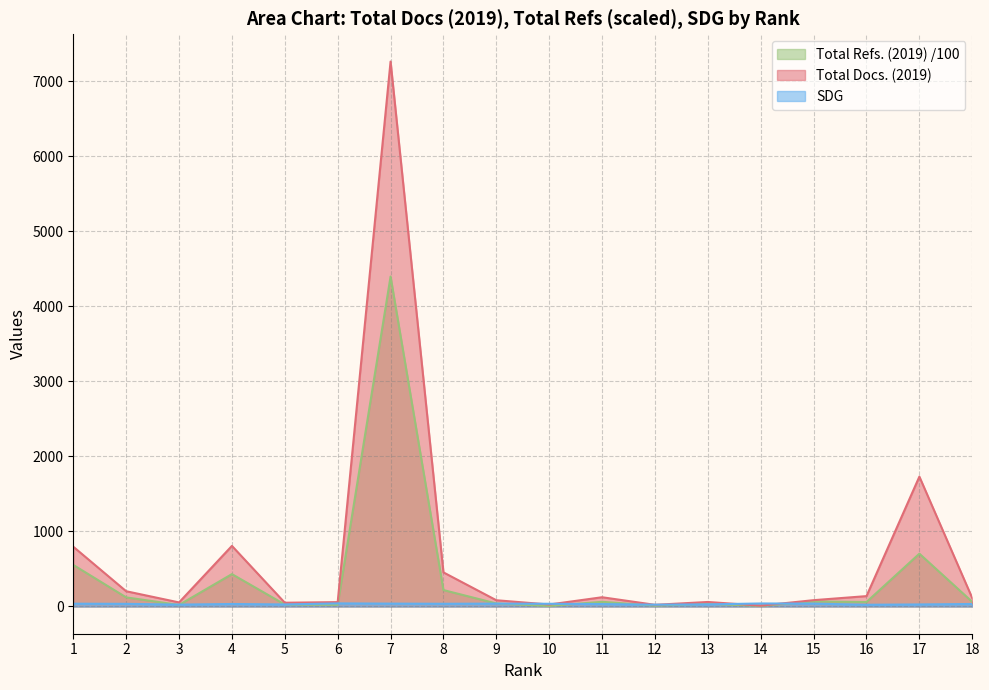

Reading right to left, transcribe all the data shown in this chart.

Total Docs. (2019): 112.0	1730.0	138.0	84.0	11.0	60.0	22.0	123.0	26.0	83.0	454.0	7260.0	58.0	50.0	807.0	54.0	203.0	796.0
Total Refs.: 61.1	703.3	59.3	66.6	8.2	35.8	11.4	62.2	7.2	40.0	218.6	4395.2	22.6	26.0	431.2	20.7	121.1	553.7
SDG: 33.0	27.0	23.0	38.0	40.0	28.0	24.0	32.0	36.0	38.0	36.0	38.0	41.0	27.0	33.0	25.0	35.0	37.0